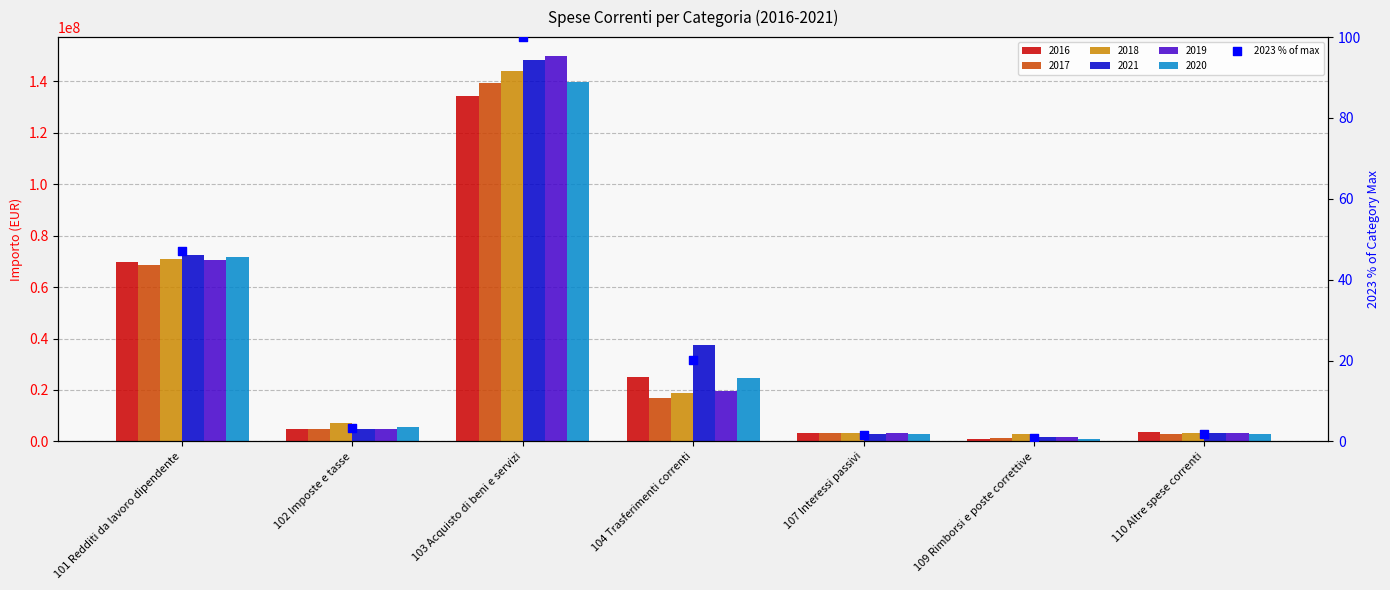

Approximately how many times larger is the value at 101 Redditi da lavoro dipendente compared to 110 Altre spese correnti?

26.7